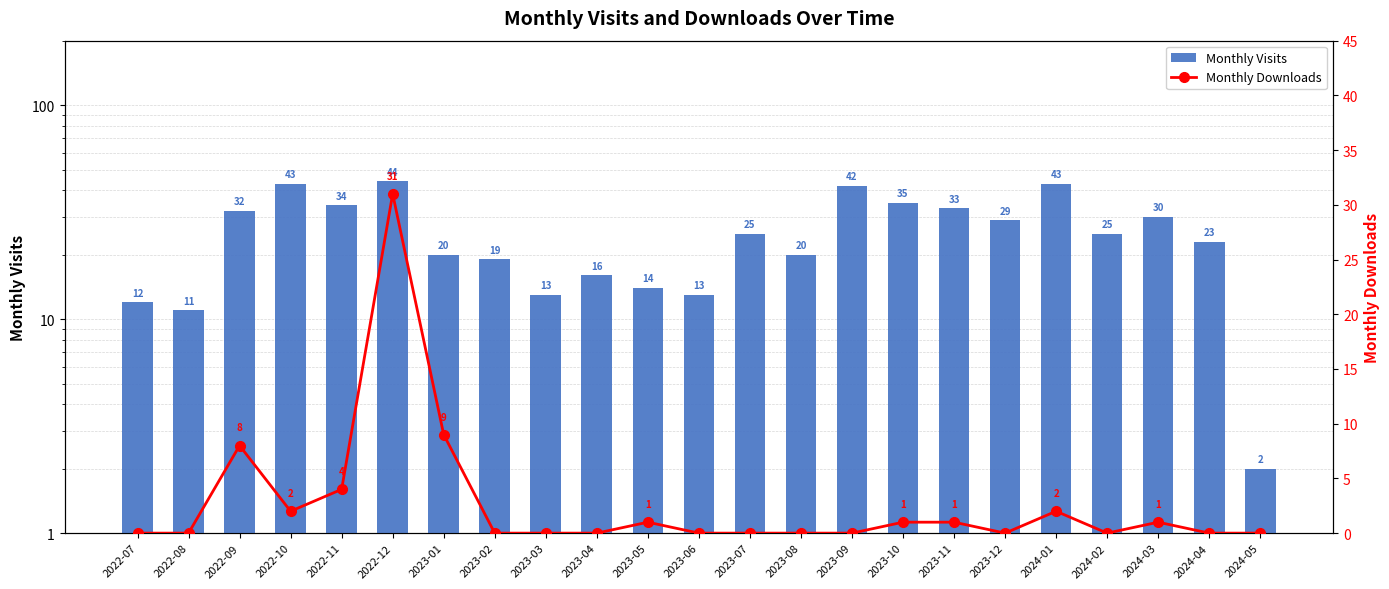

What is the average value of the Monthly Visits series?

25